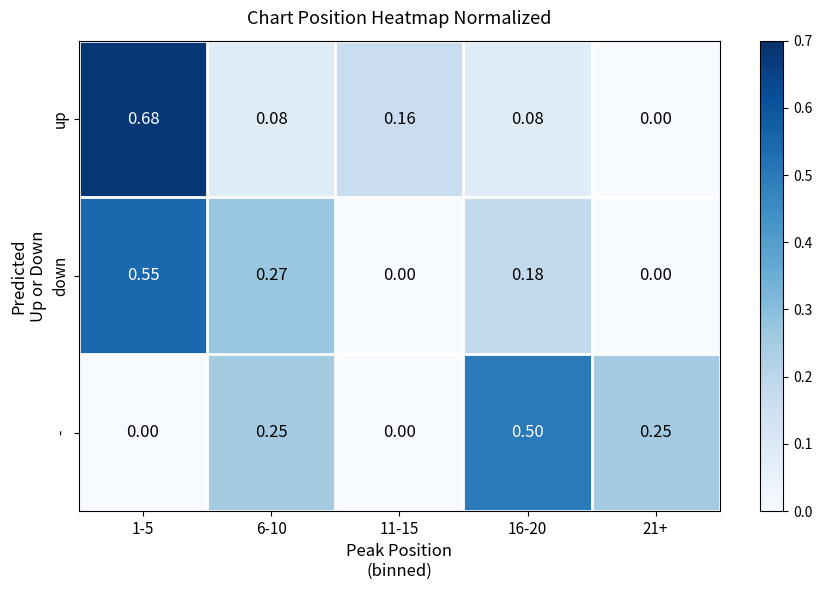

Which series changed the most between 1-5 and 16-20?

up